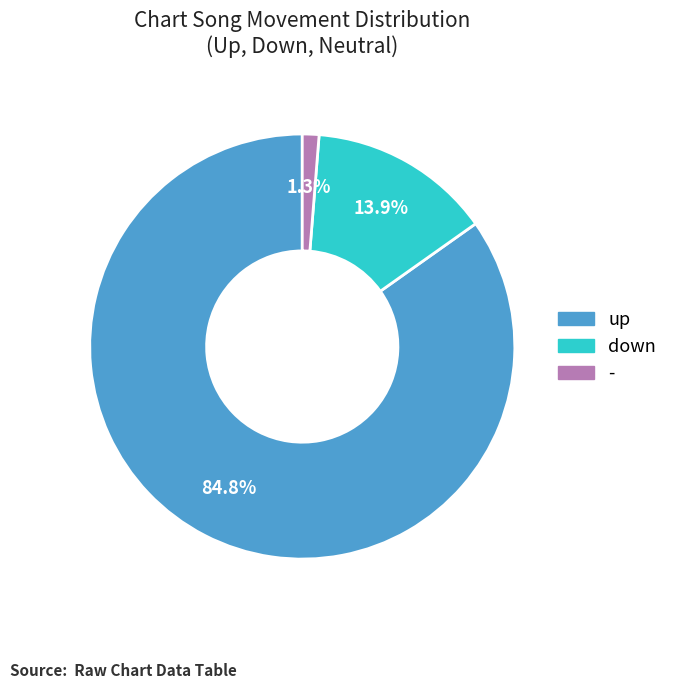

Does any single category account for the majority?

Yes